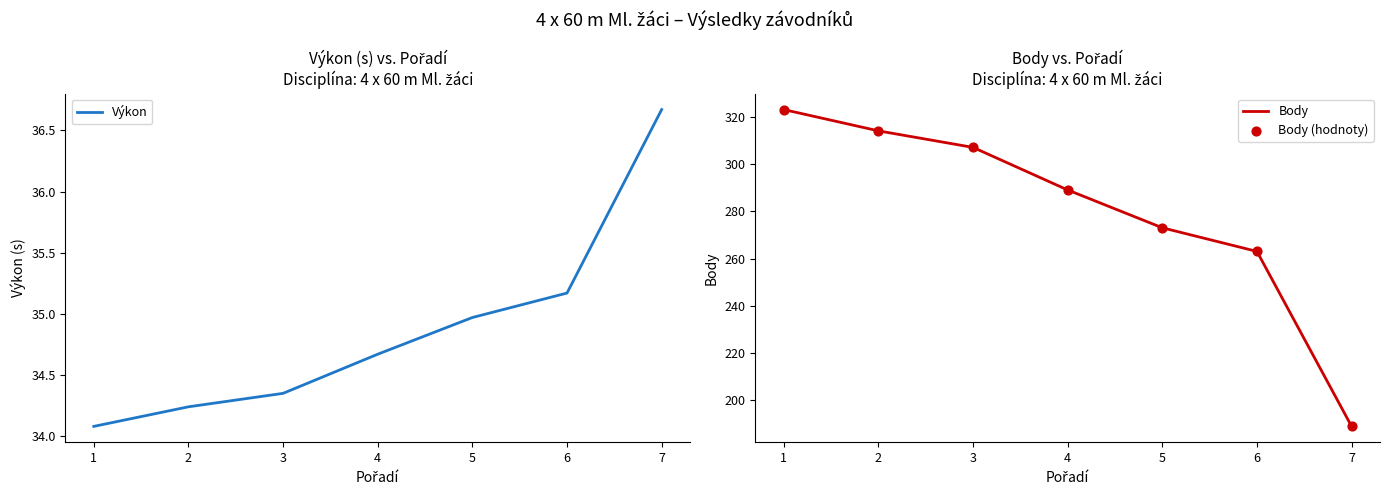

Which series has the largest total across all categories?

Body